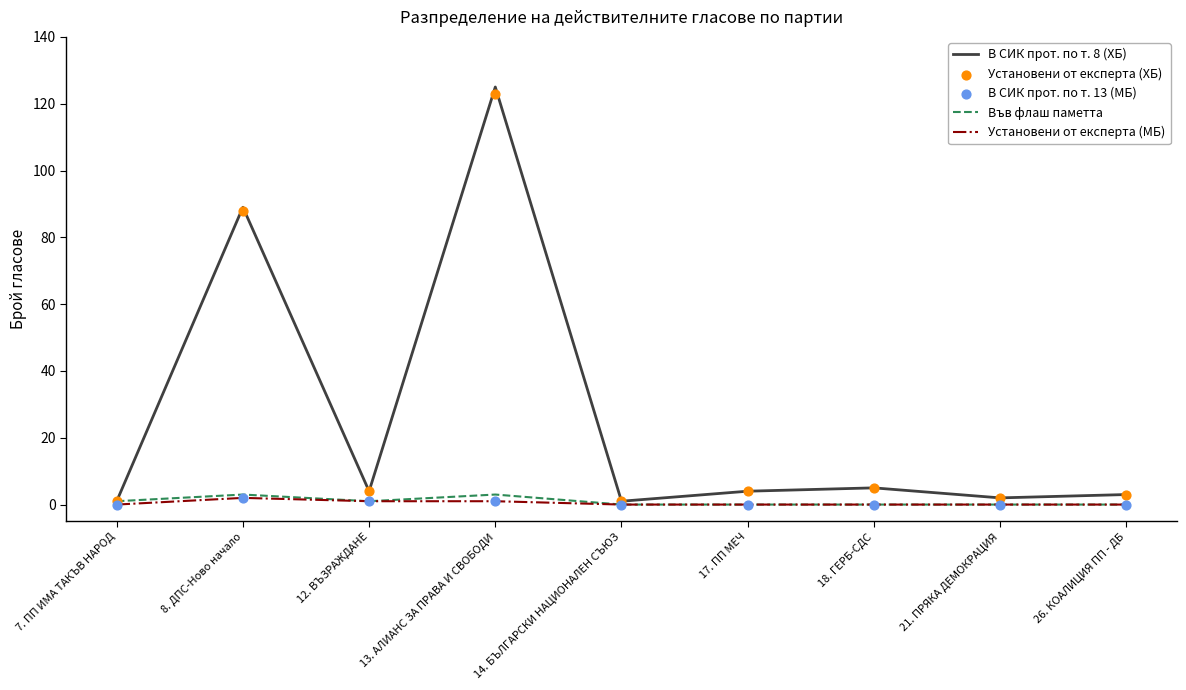

At how many categories does at least one series exceed 4?

3